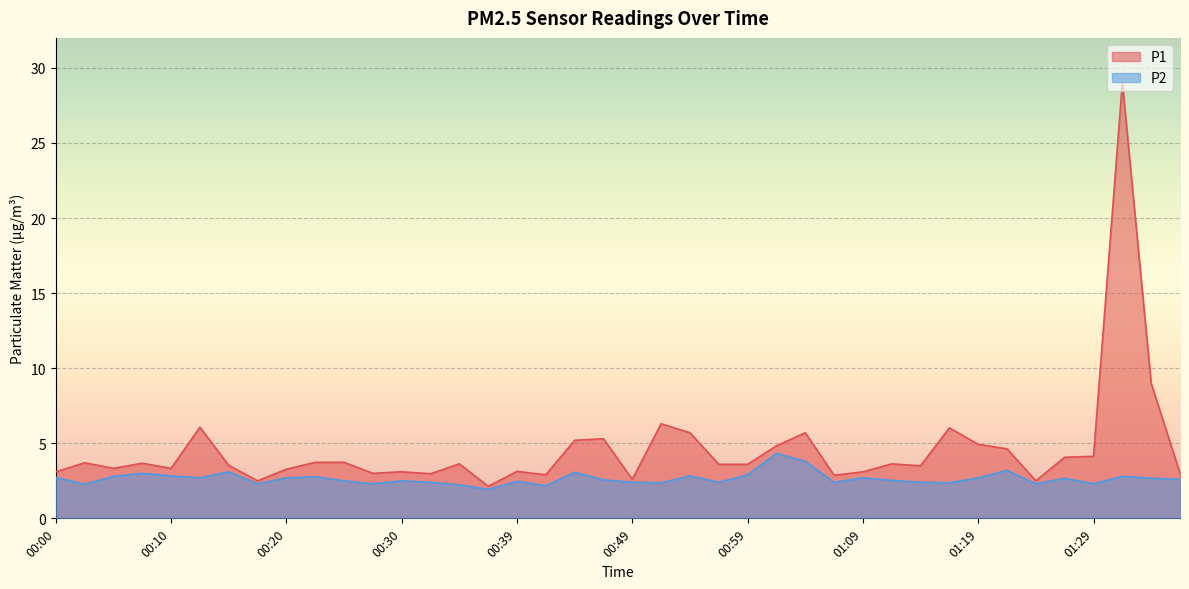

True or false: P2 has a value of 2.9 at 00:59.

True